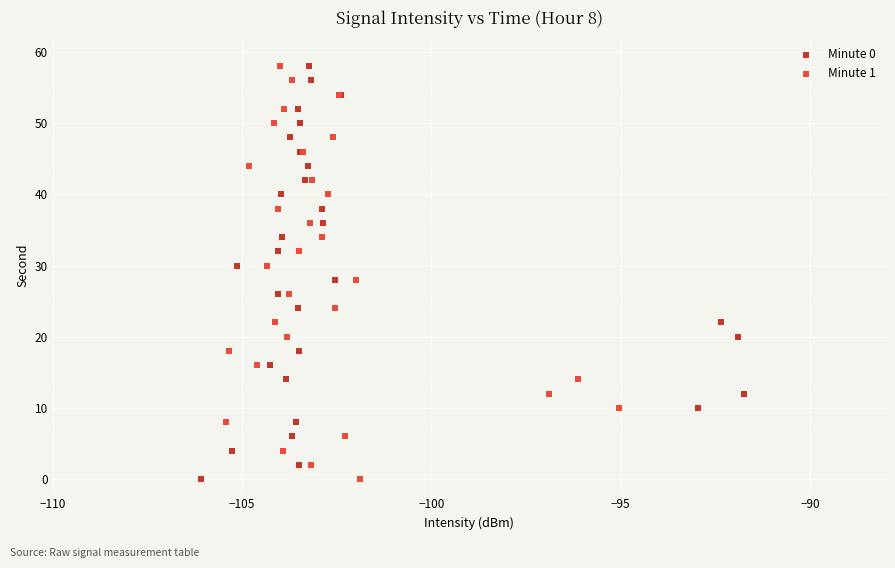

What are all the series names shown in the legend?

Minute 0, Minute 1